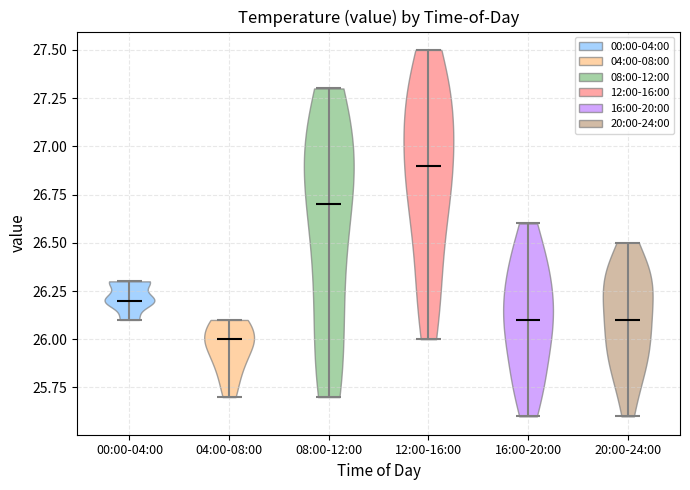

Reading left to right, read every violin against the y-axis: where its median line is, and the lowest and highest points it reaches. The values are not printed on the chart, so give them approximately, as read against the axis.

00:00-04:00: median line 26.2, lowest point 26.1, highest point 26.3
04:00-08:00: median line 26.0, lowest point 25.7, highest point 26.1
08:00-12:00: median line 26.7, lowest point 25.7, highest point 27.3
12:00-16:00: median line 26.9, lowest point 26.0, highest point 27.5
16:00-20:00: median line 26.1, lowest point 25.6, highest point 26.6
20:00-24:00: median line 26.1, lowest point 25.6, highest point 26.5